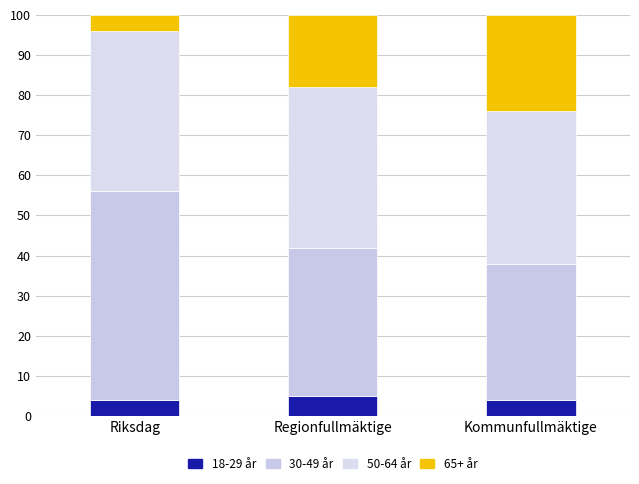

At which label is 50-64 år closest to 39?

Riksdag